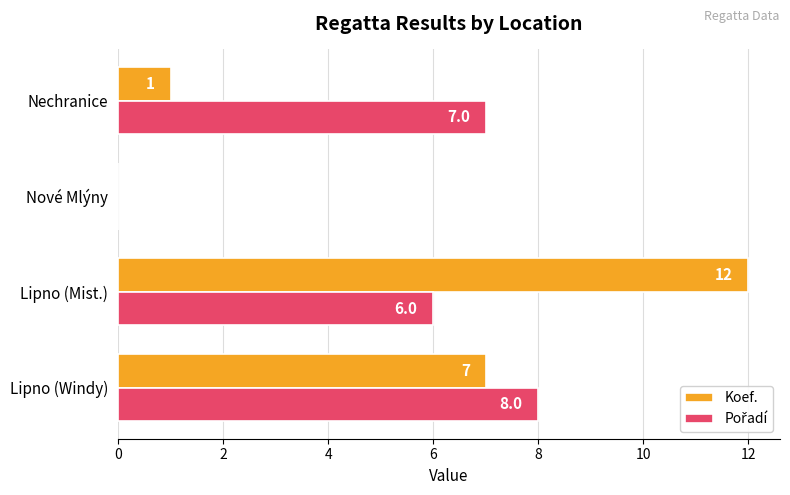

At which category does the chart reach its peak across all series?

Lipno (Mist.)